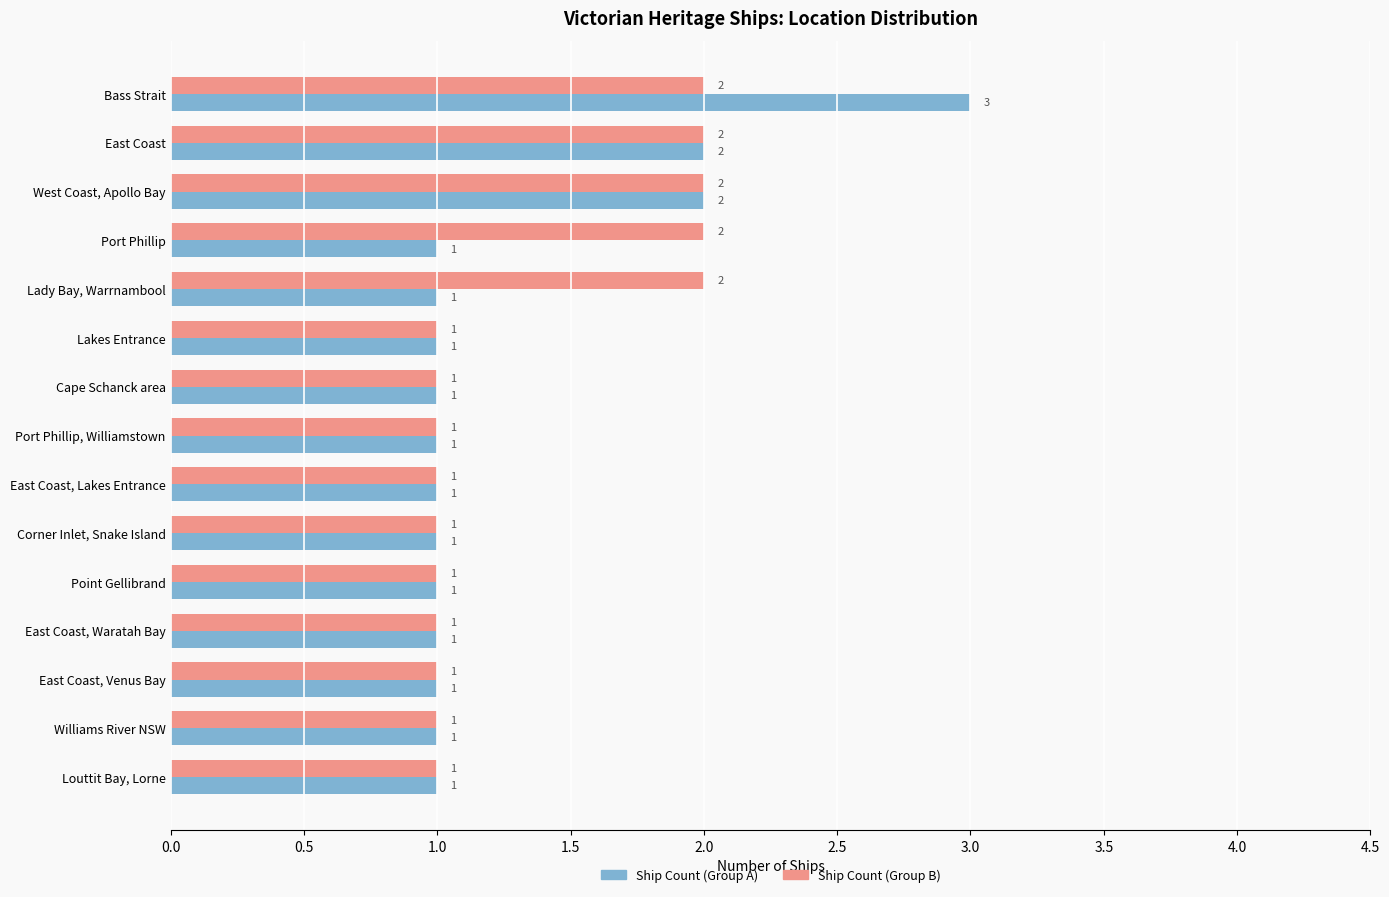

How many Ship Count (Group A) values are between 1 and 2?

14